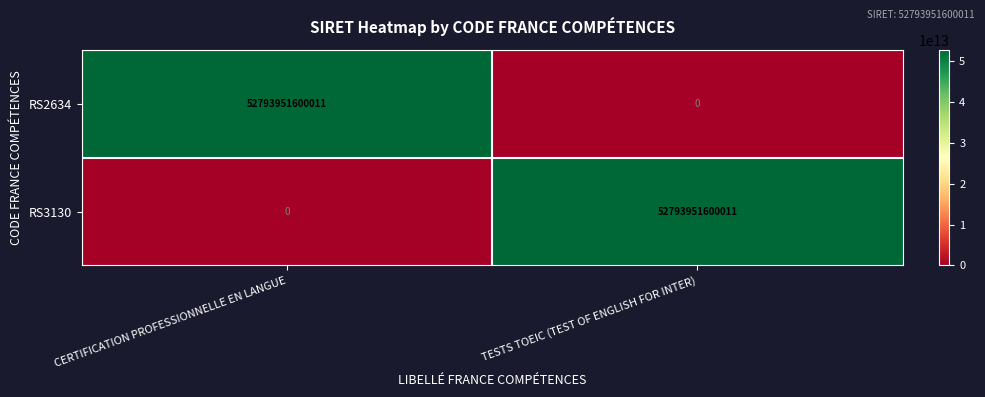

Is the value of RS3130 at CERTIFICATION PROFESSIONNELLE EN LANGUE greater than the value of RS2634 at CERTIFICATION PROFESSIONNELLE EN LANGUE?

No